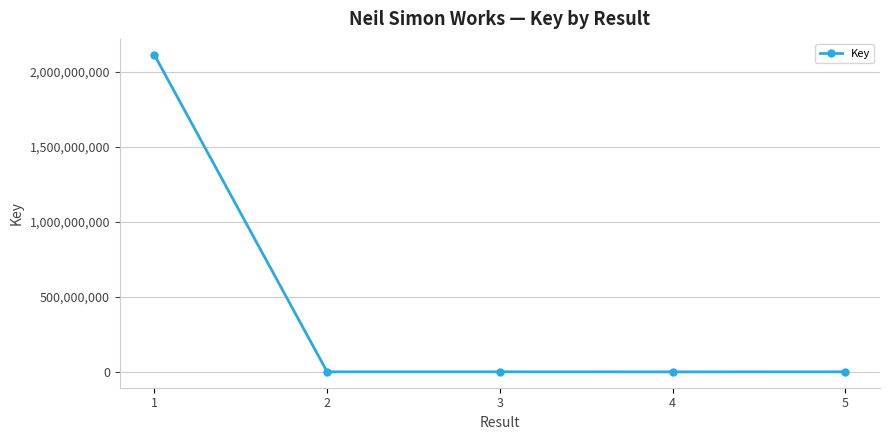

True or false: the data has more than 2 interior local peaks.

False